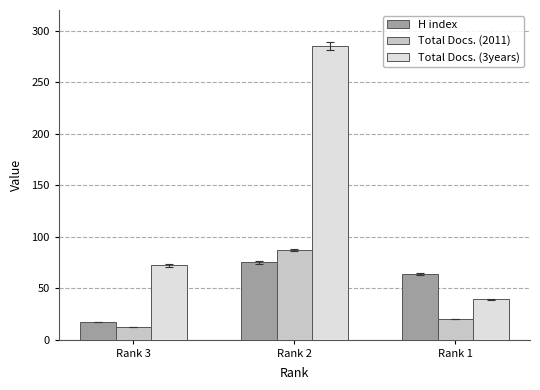

How many bars are there in total?

9